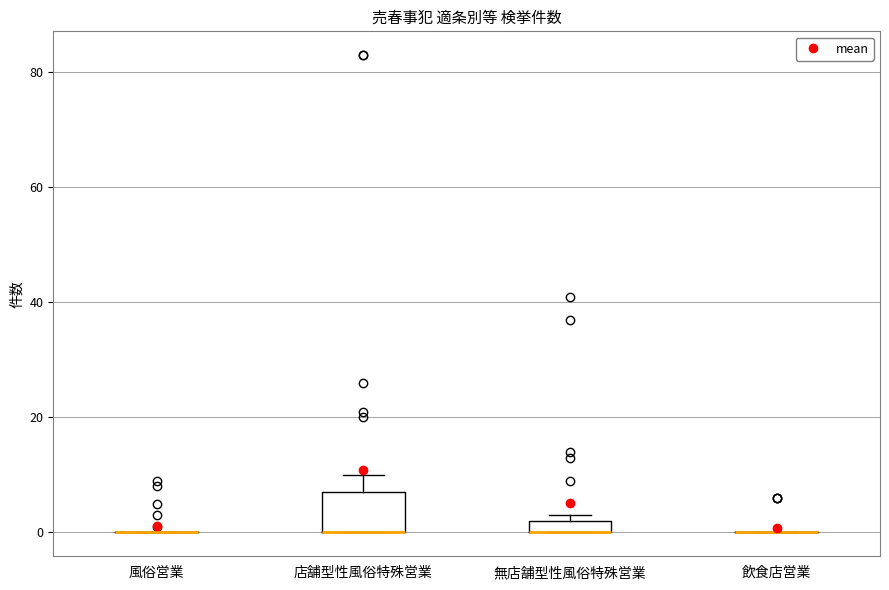

Which box is the tallest, from its lower edge to its upper edge?

店舗型性風俗特殊営業